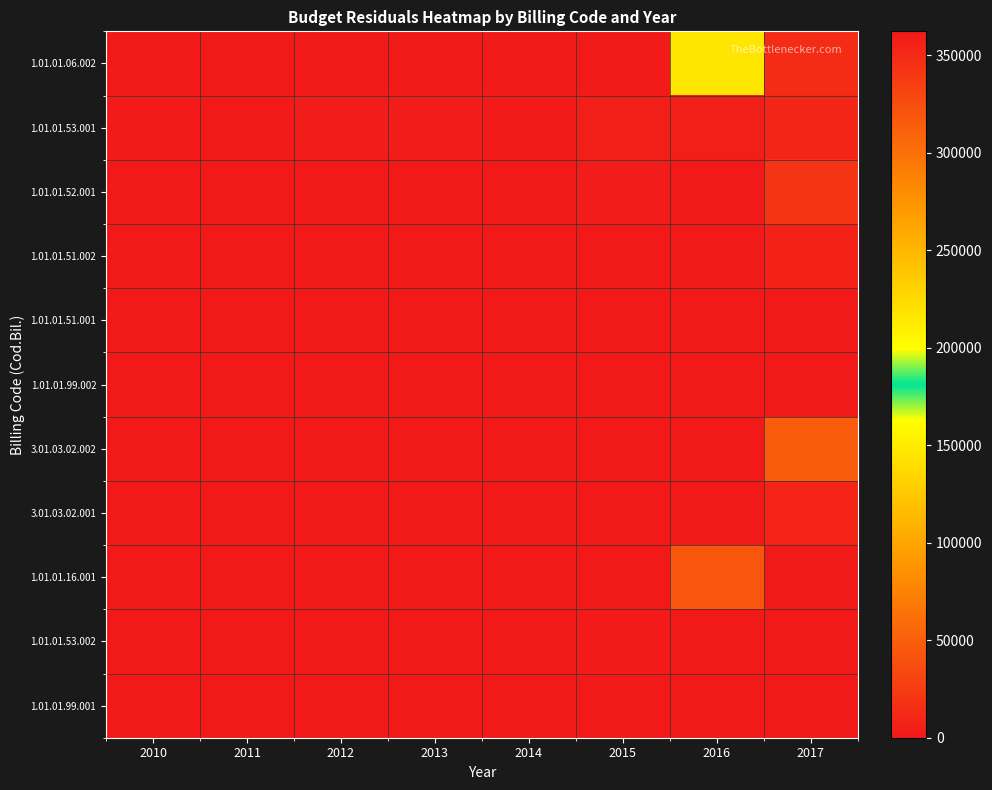

At how many categories does at least one series exceed 60054?

2